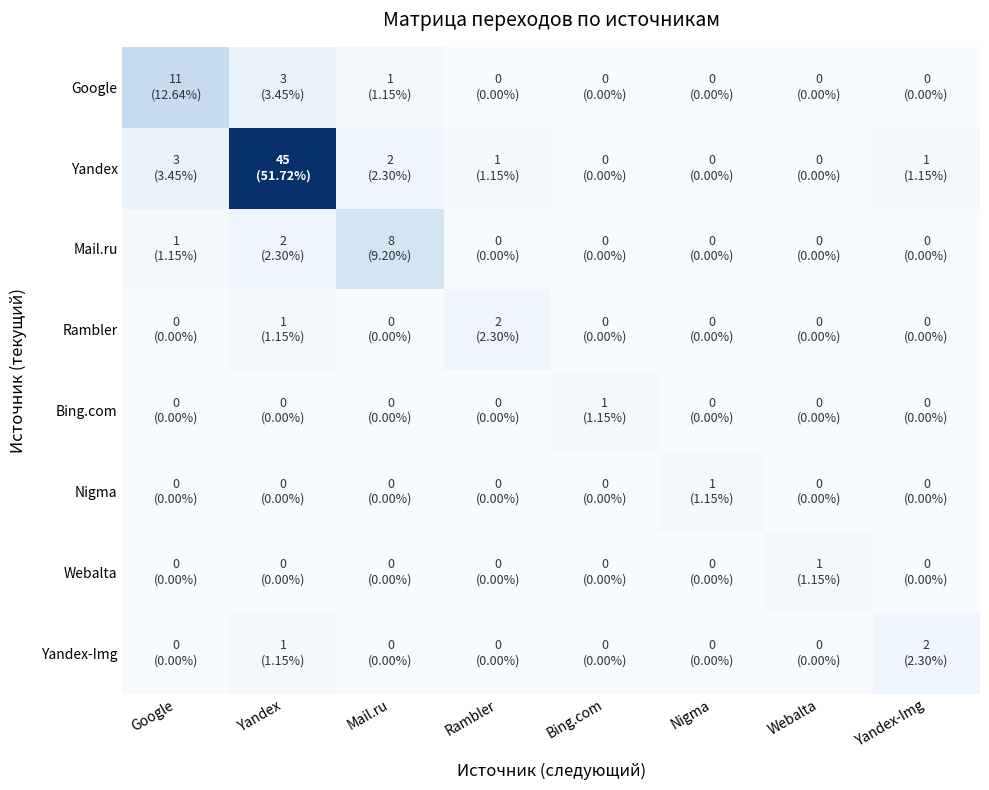

Rank the series by their maximum value, from lowest to highest.

Bing.com, Nigma, Webalta, Rambler, Yandex-Img, Mail.ru, Google, Yandex